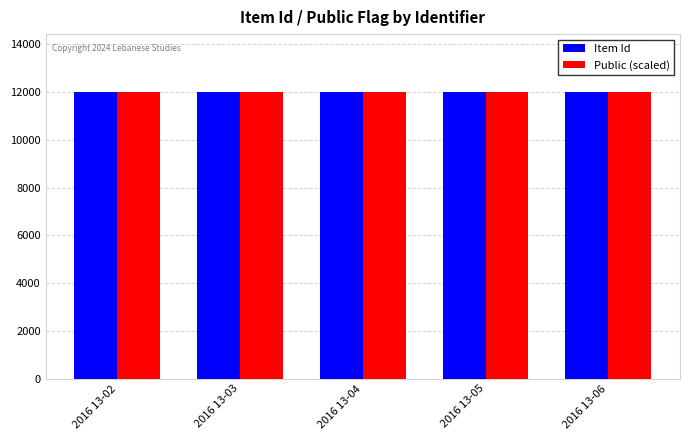

The value of Item Id at 2016 13-06 is 12017. True or false?

True